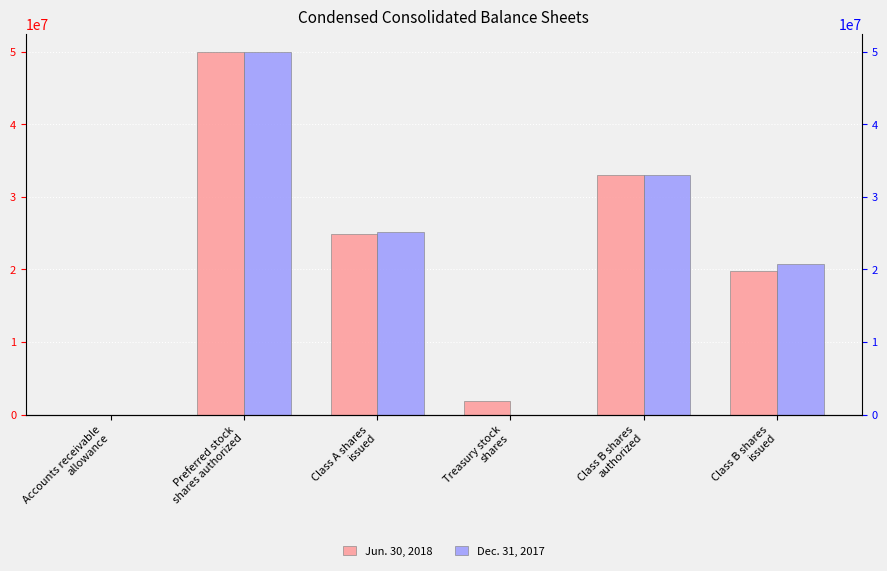

Reading left to right, what are all the values shown in this chart?

Jun. 30, 2018: Accounts receivable
allowance=2454	Preferred stock
shares authorized=50000000	Class A shares
issued=24827852	Treasury stock
shares=1900000	Class B shares
authorized=33000000	Class B shares
issued=19720381
Dec. 31, 2017: Accounts receivable
allowance=2327	Preferred stock
shares authorized=50000000	Class A shares
issued=25171433	Treasury stock
shares=0	Class B shares
authorized=33000000	Class B shares
issued=20800998